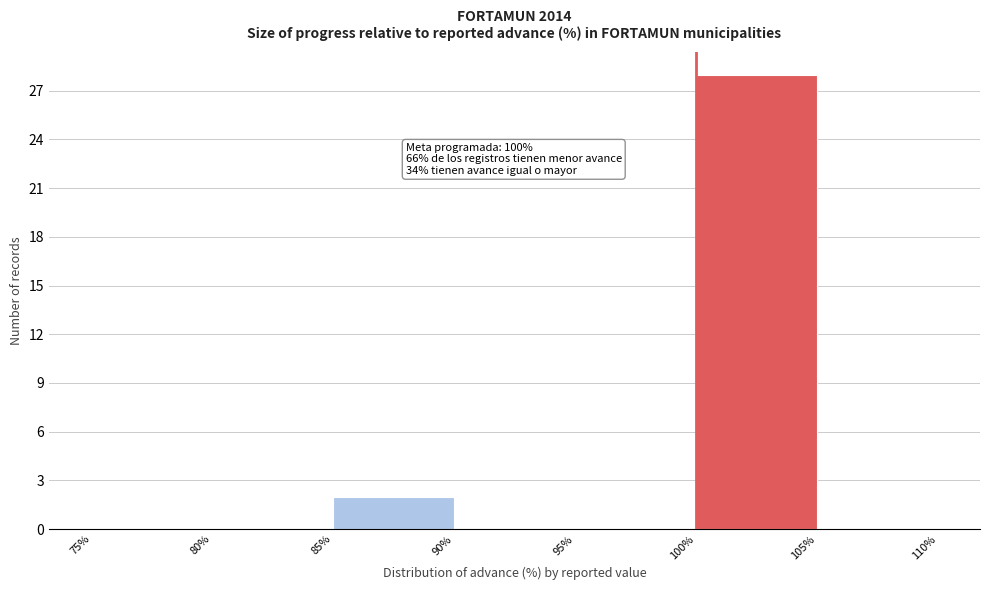

Which range on the x-axis has the tallest bar?

100% to 105%